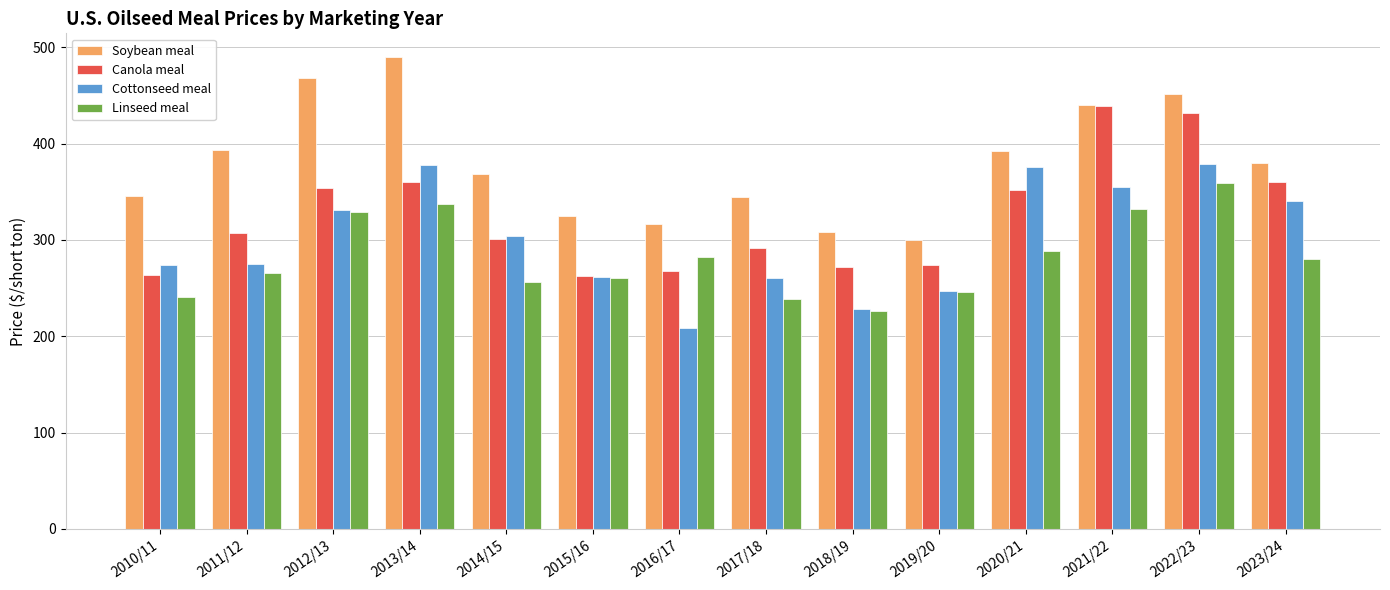

At which category does the chart reach its minimum across all series?

2016/17